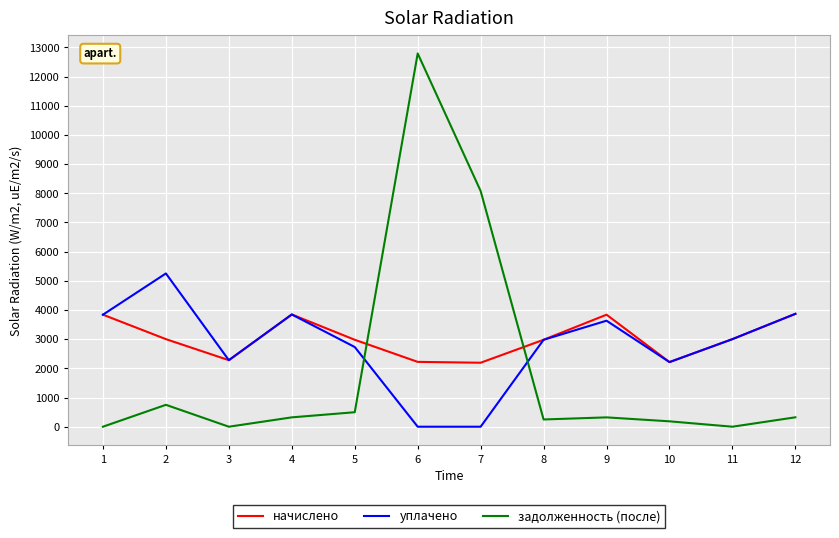

Does the chart have visible grid lines?

Yes